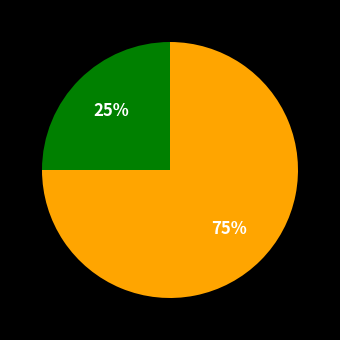

To the nearest percent, what is the average slice percentage?

50%